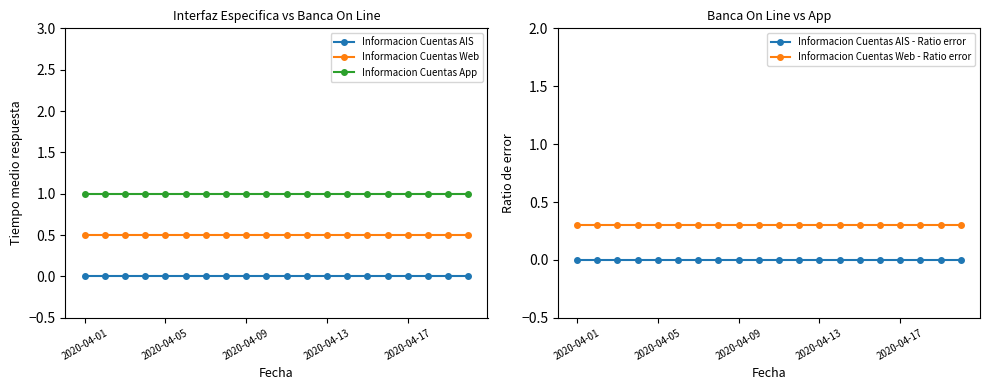

True or false: Informacion Cuentas Web and Informacion Cuentas AIS - Ratio error cross at least once.

False